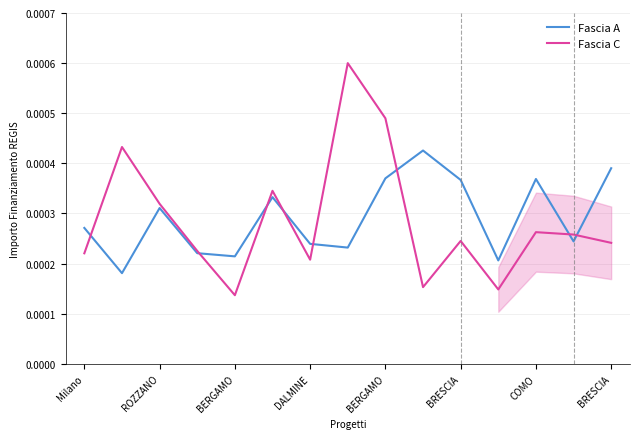

The Fascia A series shows 0.0 at 9. True or false?

True